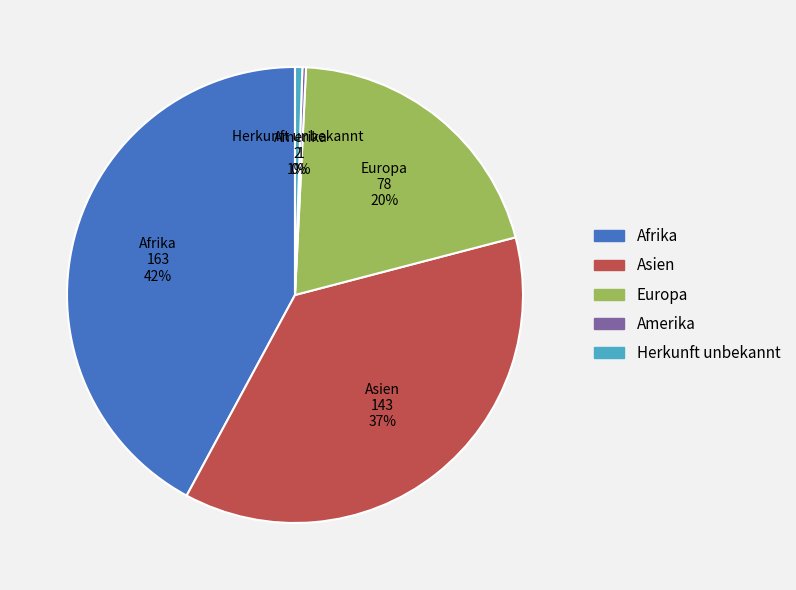

What is the ratio of the value at Asien to the value at Afrika?

0.9